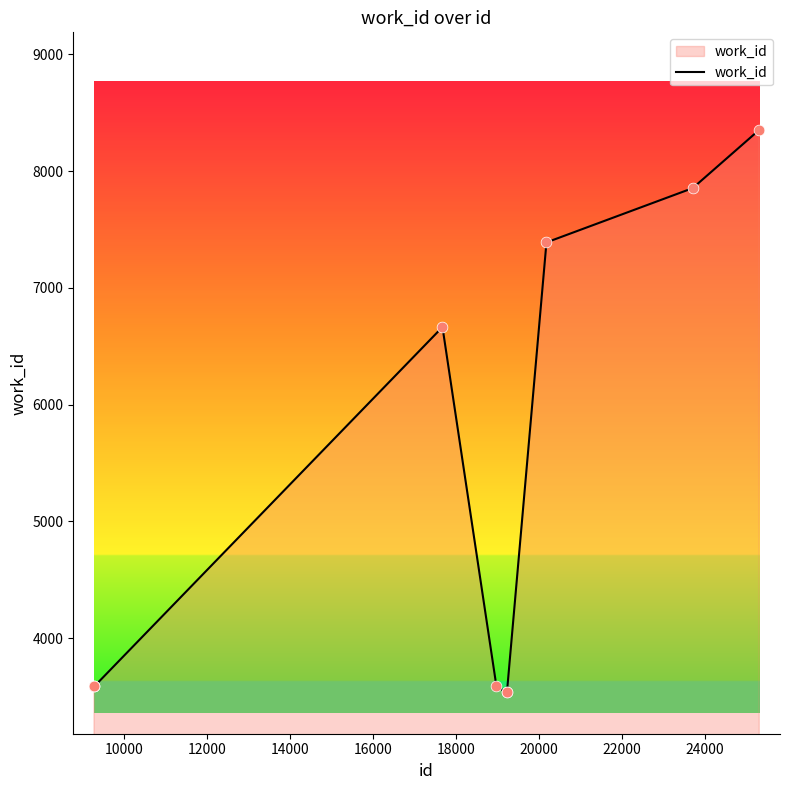

What is the maximum value shown in the chart?

8354